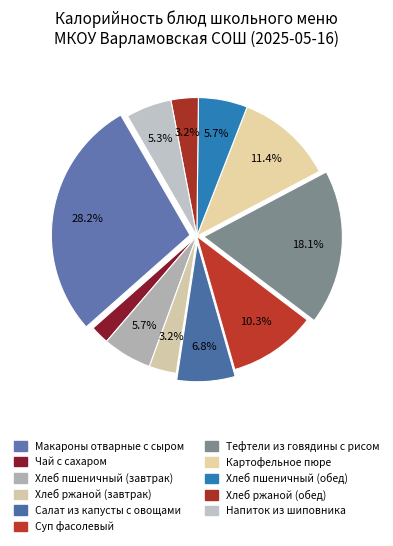

How many slices are in this pie chart?

11